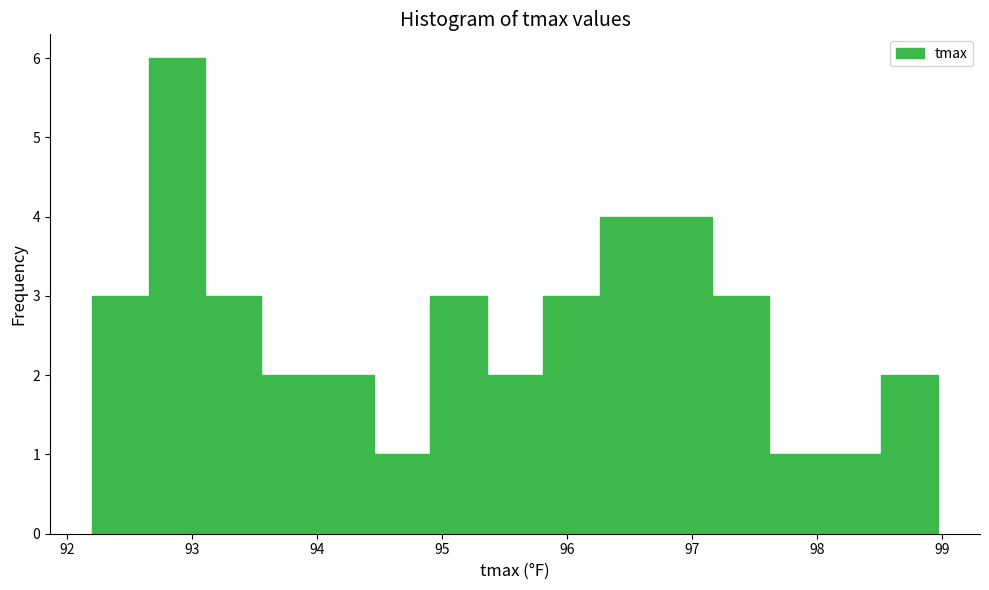

Over which range of the x-axis is the bar tallest?

92.7 to 93.1